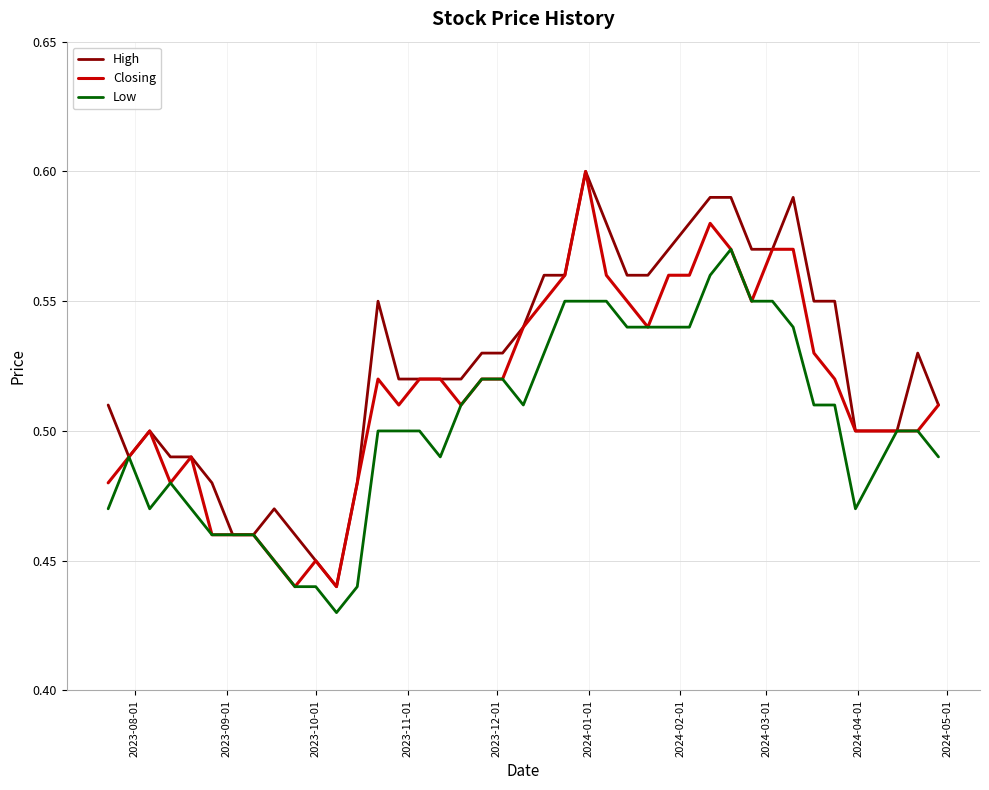

Which series has the largest total across all categories?

High